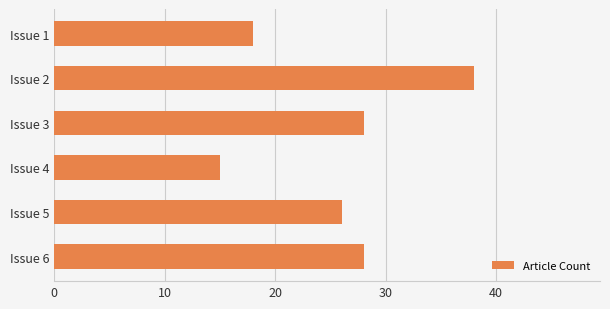

Reading top to bottom, extract all data points from this chart.

18	38	28	15	26	28